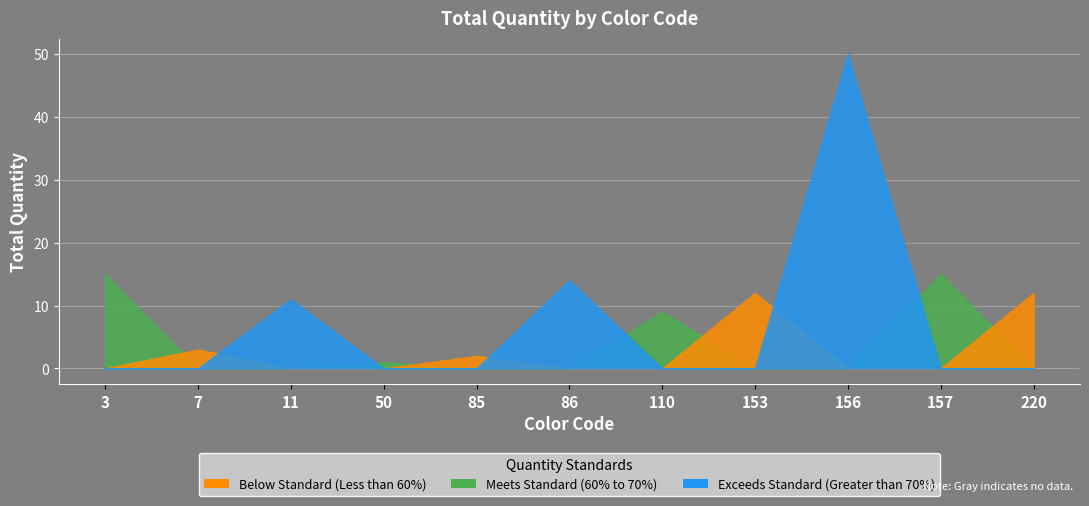

List the labels in order of value, smallest first.

50, 85, 7, 110, 11, 153, 220, 86, 3, 157, 156